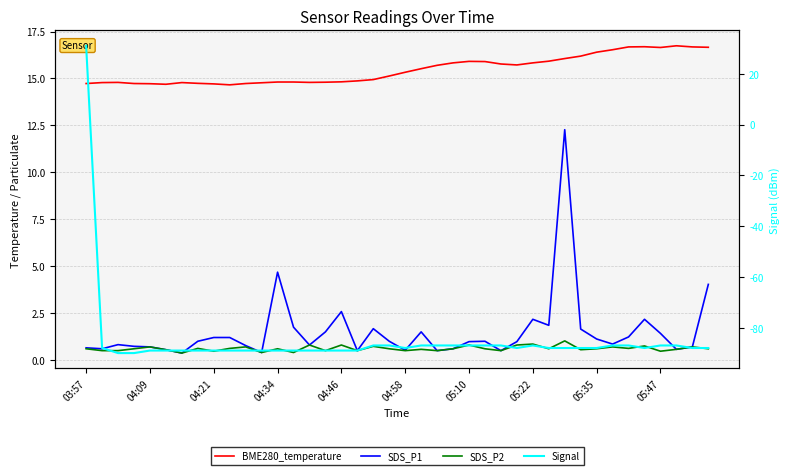

Reading right to left, what are all the values shown in this chart?

BME280_temperature: 16.7	16.7	16.7	16.6	16.7	16.7	16.5	16.4	16.2	16.1	15.9	15.8	15.7	15.8	15.9	15.9	15.8	15.7	15.5	15.3	15.1	14.9	14.9	14.8	14.8	14.8	14.8	14.8	14.8	14.7	14.7	14.7	14.7	14.8	14.7	14.7	14.7	14.8	14.8	14.7
SDS_P1: 4.0	0.7	0.6	1.4	2.2	1.2	0.8	1.1	1.6	12.3	1.9	2.2	1.0	0.5	1.0	1.0	0.6	0.5	1.5	0.5	1.0	1.7	0.5	2.6	1.5	0.8	1.8	4.7	0.4	0.8	1.2	1.2	1.0	0.4	0.6	0.7	0.7	0.8	0.6	0.7
SDS_P2: 0.6	0.7	0.6	0.5	0.8	0.6	0.7	0.6	0.6	1.0	0.6	0.8	0.8	0.5	0.6	0.8	0.6	0.5	0.6	0.5	0.6	0.7	0.5	0.8	0.5	0.8	0.4	0.6	0.4	0.7	0.6	0.5	0.6	0.4	0.6	0.7	0.6	0.5	0.5	0.6
Signal: -88.0	-88.0	-87.0	-87.0	-88.0	-87.0	-87.0	-88.0	-88.0	-88.0	-88.0	-87.0	-88.0	-87.0	-87.0	-87.0	-87.0	-87.0	-87.0	-88.0	-87.0	-87.0	-89.0	-89.0	-89.0	-89.0	-89.0	-89.0	-89.0	-89.0	-89.0	-89.0	-89.0	-89.0	-89.0	-89.0	-90.0	-90.0	-88.0	31.0